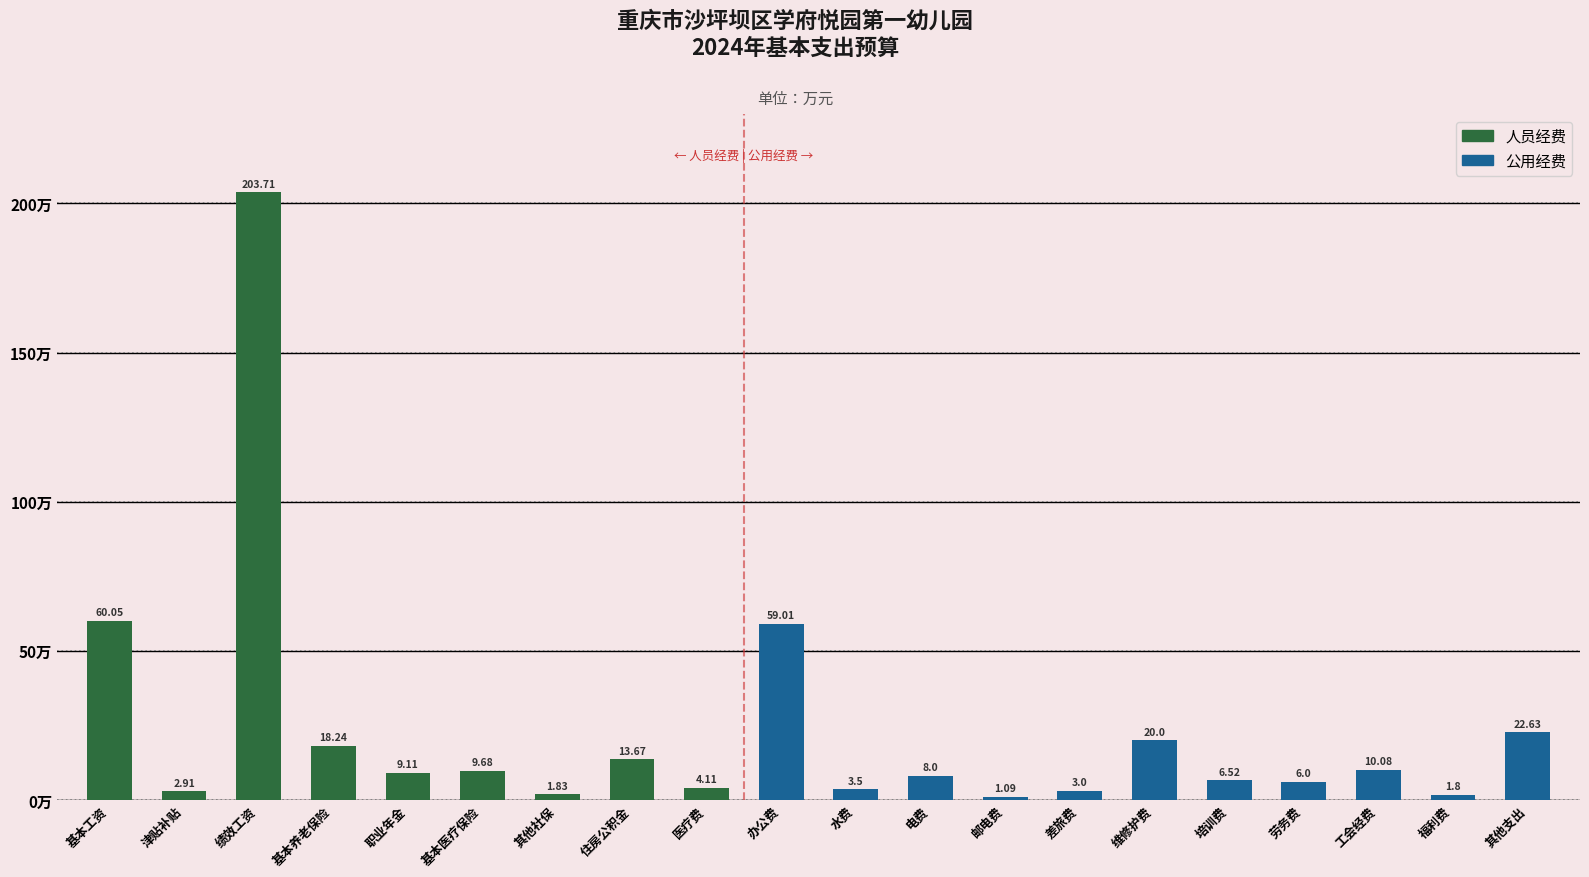

What is the value of the 公用经费 bar at the 19th from the left?

1.8